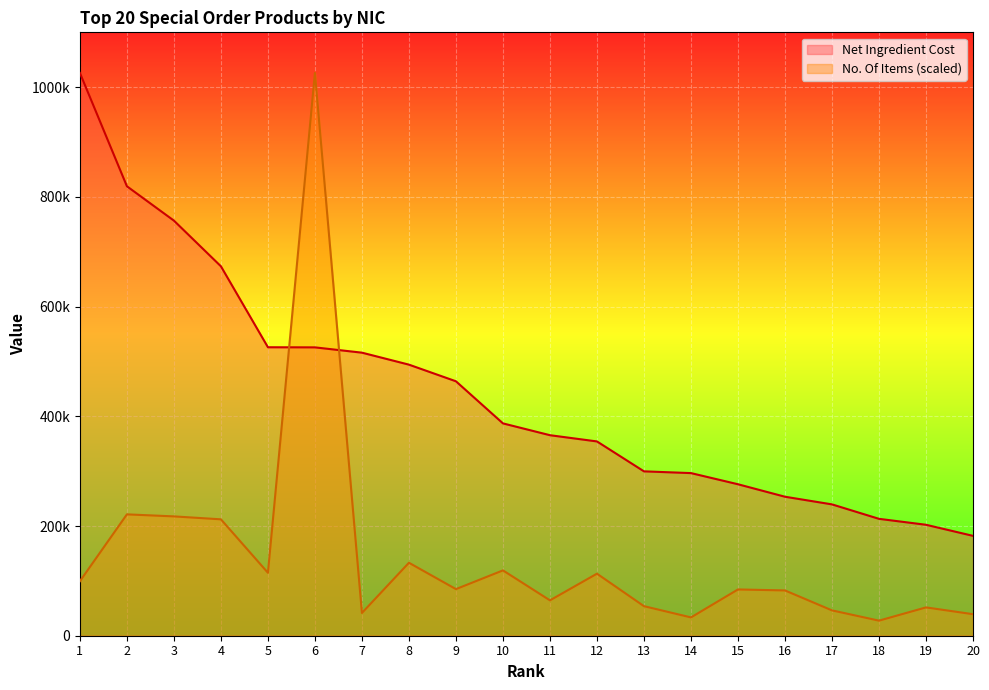

In No. Of Items, how many points are higher than both neighbors (excluding endpoints)?

7